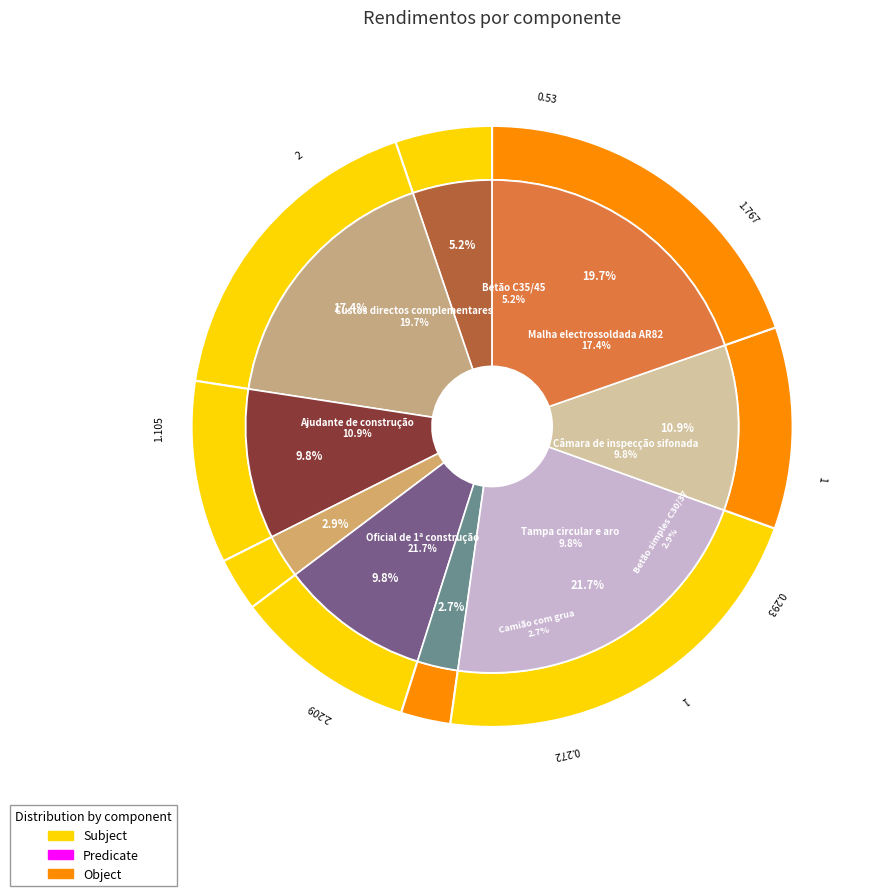

Count the number of slices in the pie.

9